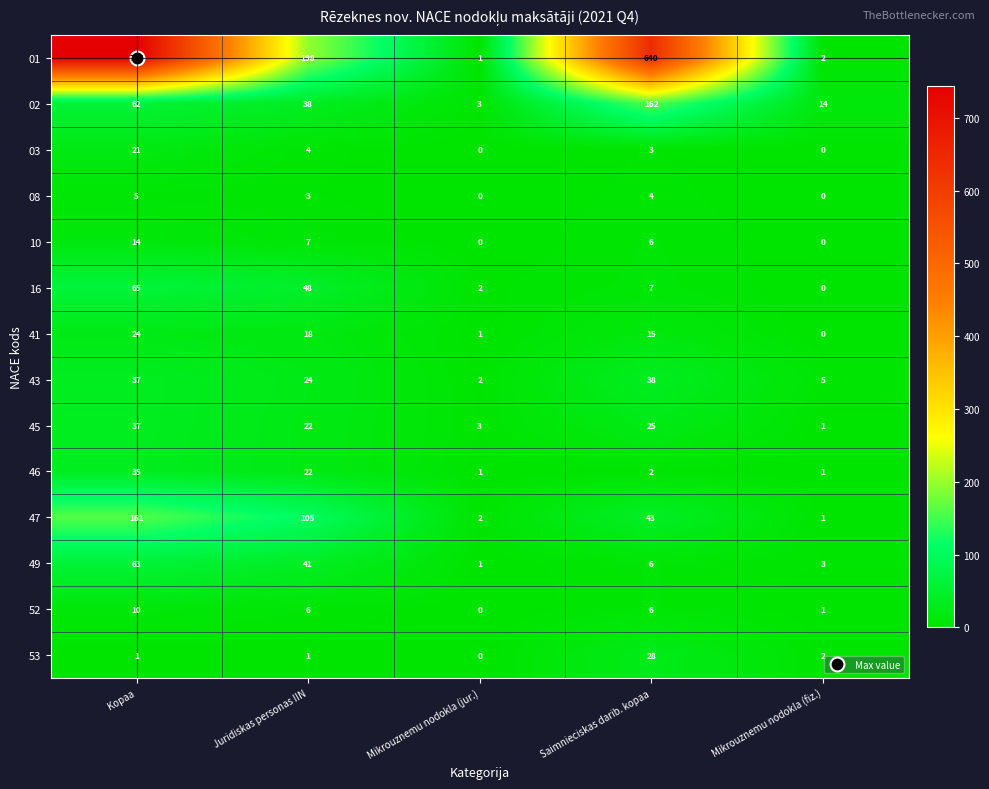

What is the sum of all 49 values?

114